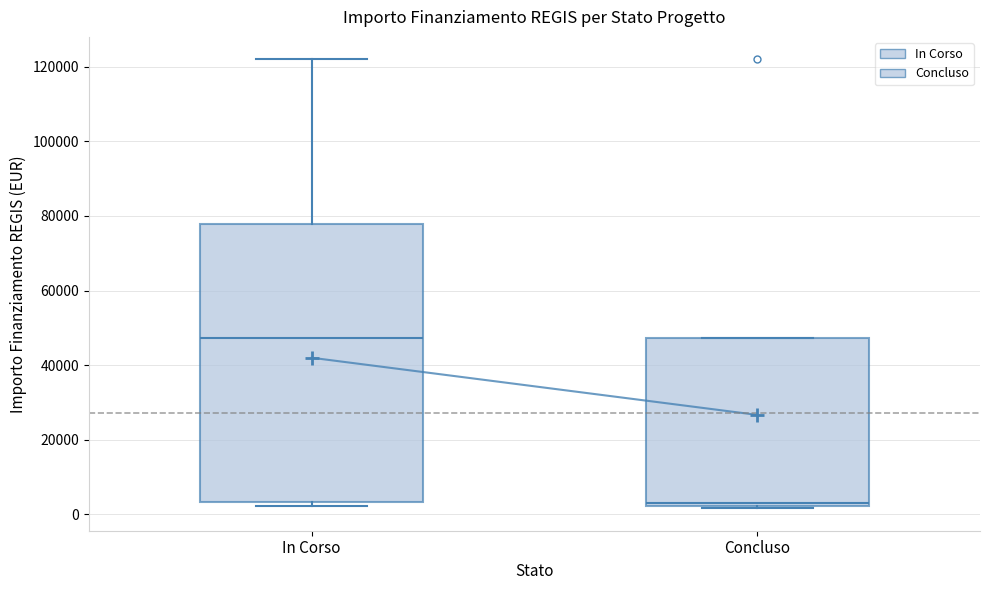

Which box's median line is the lowest?

Concluso